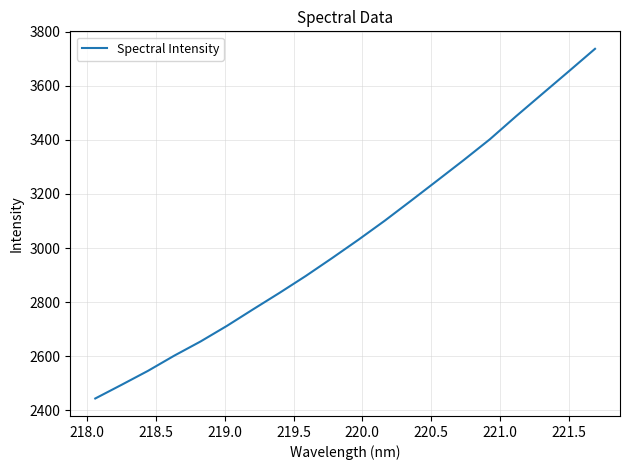

What is the smallest value displayed?

2443.3